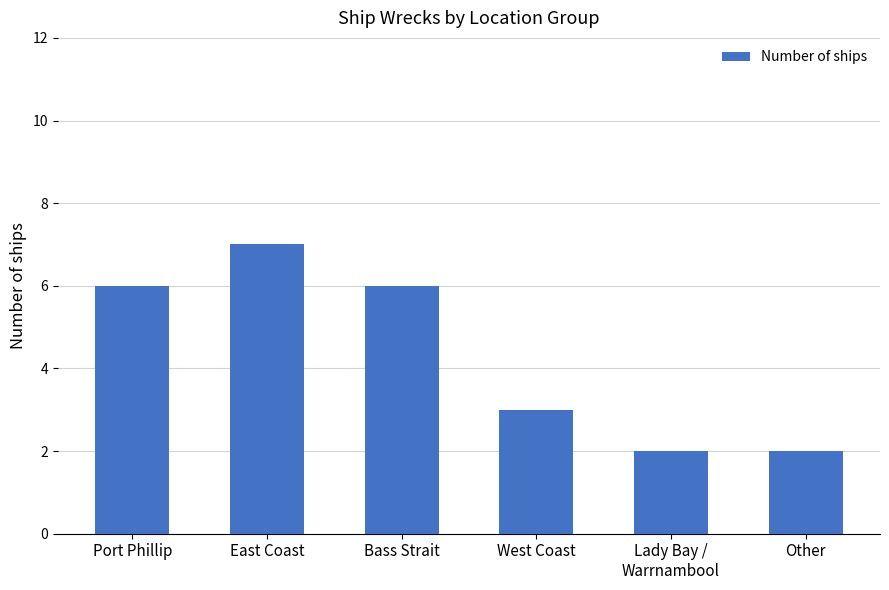

What is the label of the 1st bar from the left?

Port Phillip